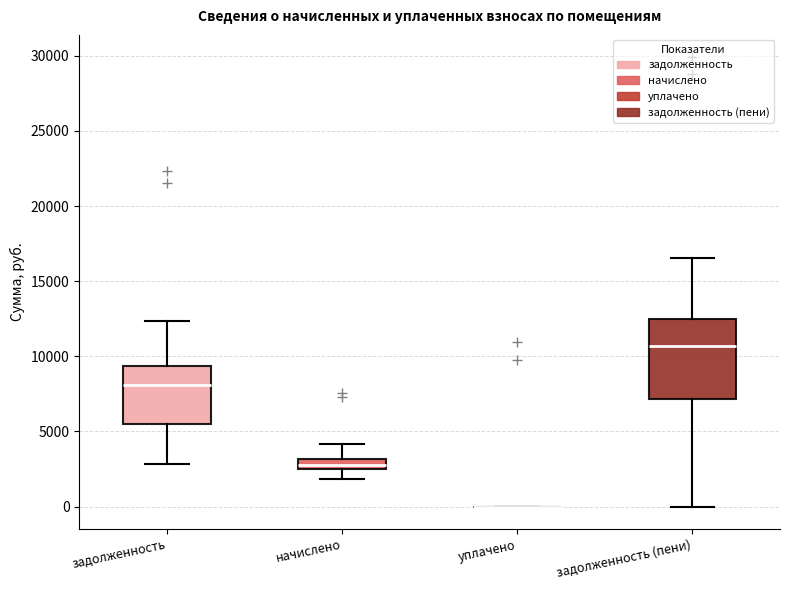

Which box is the tallest, from its lower edge to its upper edge?

задолженность (пени)